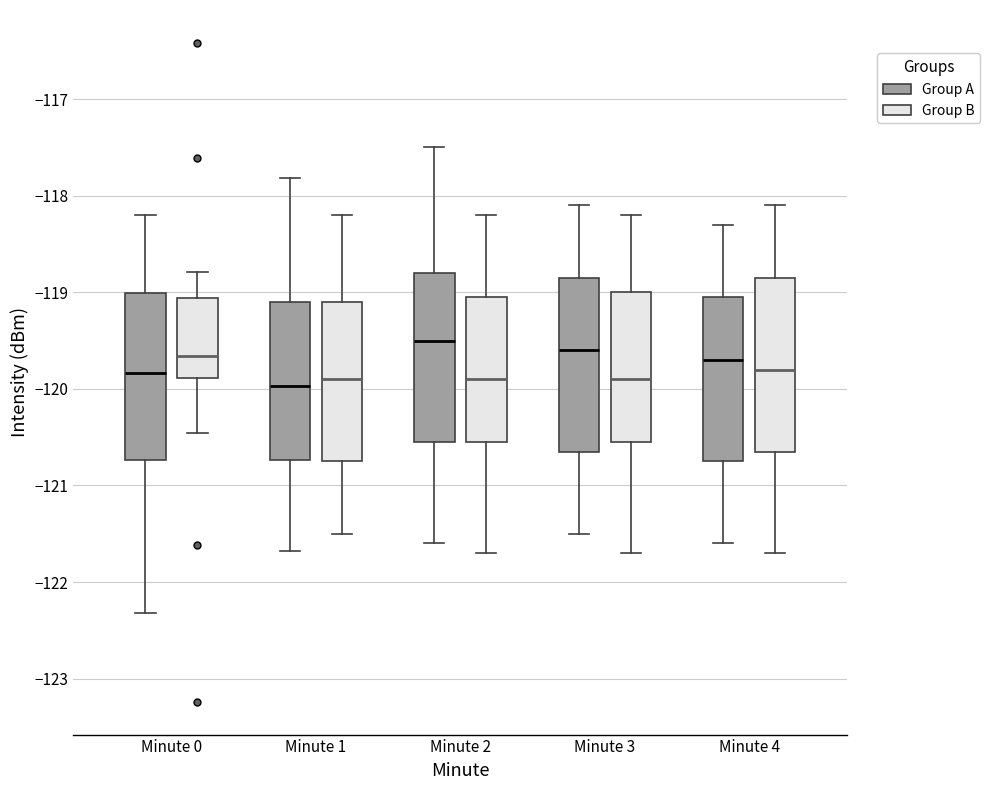

Reading left to right, transcribe this box plot: for each box, give where its median line is, the range the box spans, and where its two whiskers end, as read against the y-axis. The values are not printed on the chart, so give them approximately, as read against the axis.

Minute 0 (Group A): median -119.8, box -120.7 to -119.0, whiskers -122.3 to -118.2
Minute 0 (Group B): median -119.7, box -119.9 to -119.1, whiskers -120.5 to -118.8
Minute 1 (Group A): median -120.0, box -120.7 to -119.1, whiskers -121.7 to -117.8
Minute 1 (Group B): median -119.9, box -120.7 to -119.1, whiskers -121.5 to -118.2
Minute 2 (Group A): median -119.5, box -120.5 to -118.8, whiskers -121.6 to -117.5
Minute 2 (Group B): median -119.9, box -120.5 to -119.0, whiskers -121.7 to -118.2
Minute 3 (Group A): median -119.6, box -120.6 to -118.8, whiskers -121.5 to -118.1
Minute 3 (Group B): median -119.9, box -120.5 to -119.0, whiskers -121.7 to -118.2
Minute 4 (Group A): median -119.7, box -120.7 to -119.0, whiskers -121.6 to -118.3
Minute 4 (Group B): median -119.8, box -120.6 to -118.8, whiskers -121.7 to -118.1